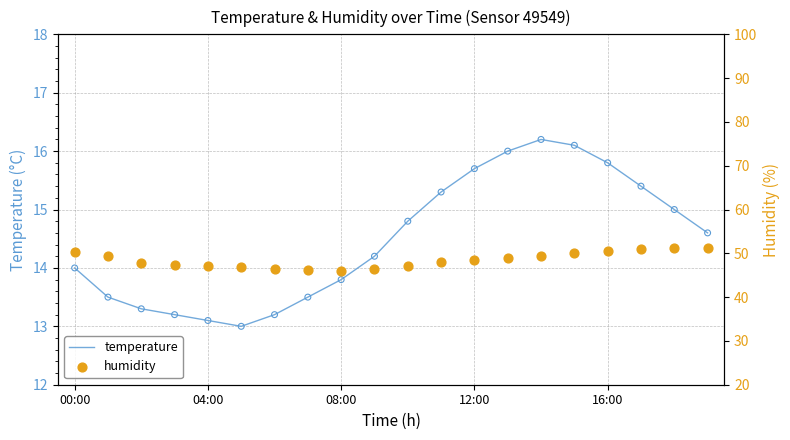

Which series has the widest spread of Y values?

humidity